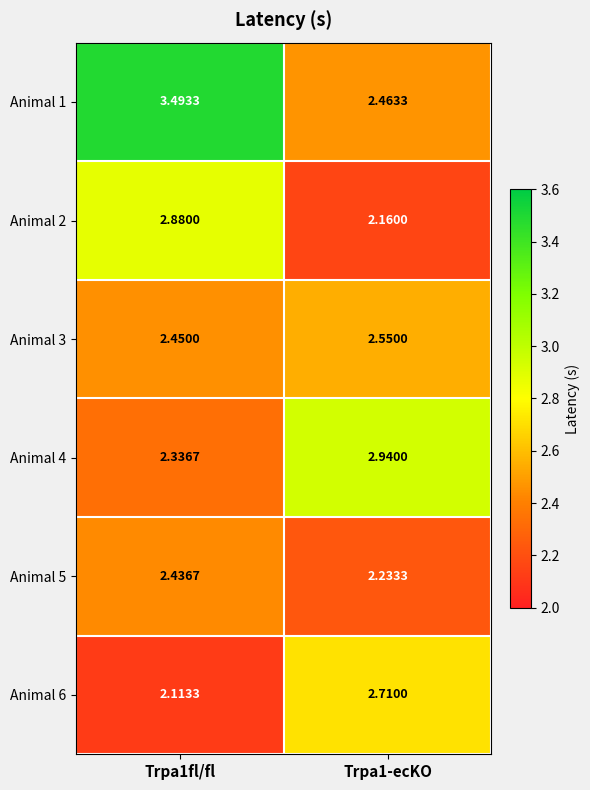

Is the value of Animal 6 at Trpa1fl/fl greater than the value of Animal 3 at Trpa1-ecKO?

No